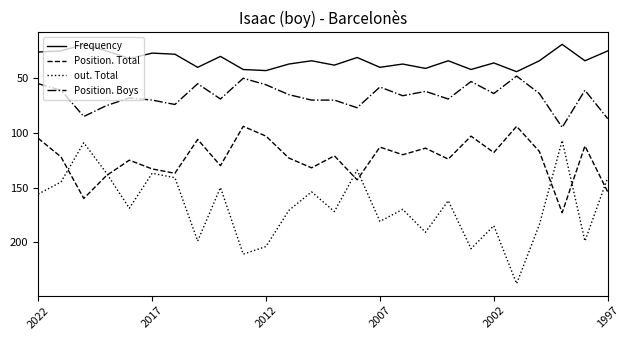

What is the difference between the maximum and minimum values in the Position. Total series?

79